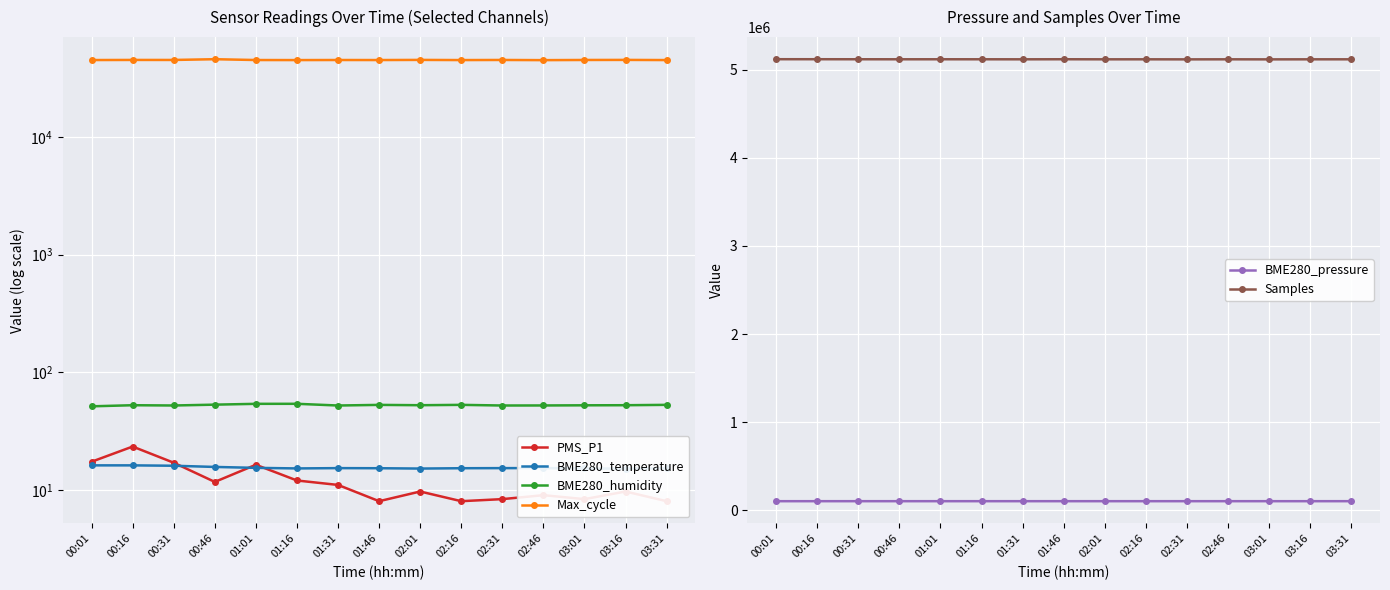

True or false: Samples and BME280_pressure cross at least once.

False